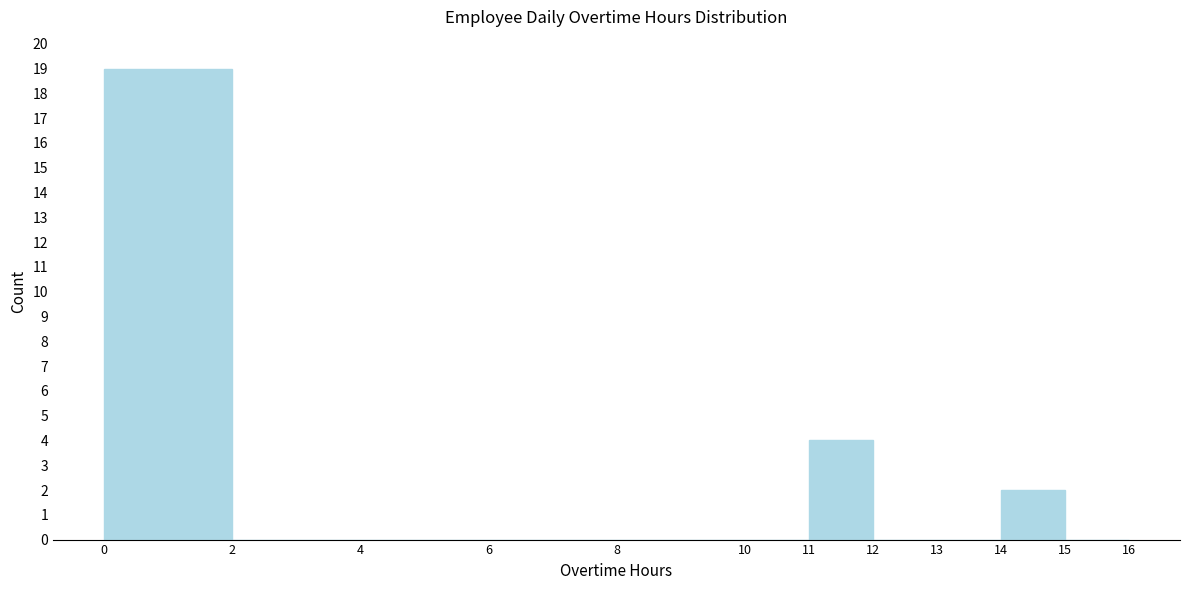

Over which range of the x-axis is the bar tallest?

0 to 2